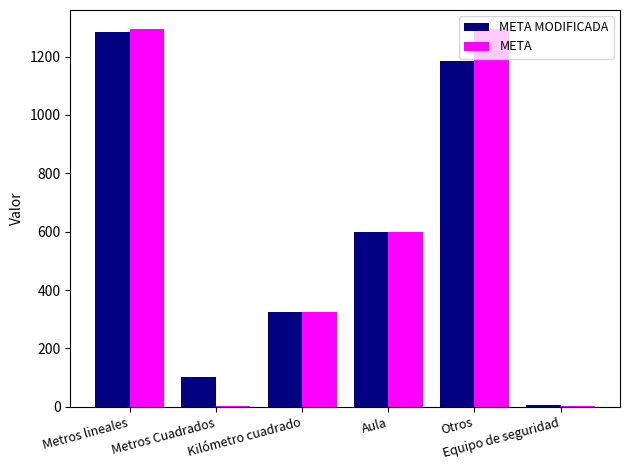

What is the sum of all META MODIFICADA values?

3501